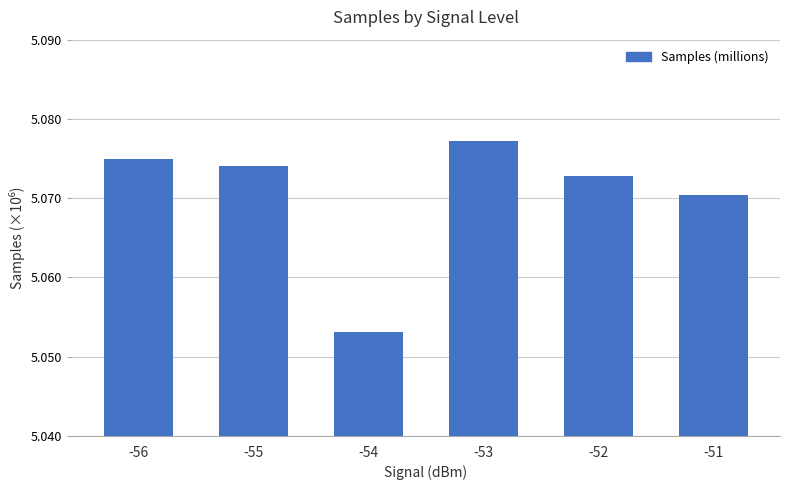

How many categories are shown in the chart?

6